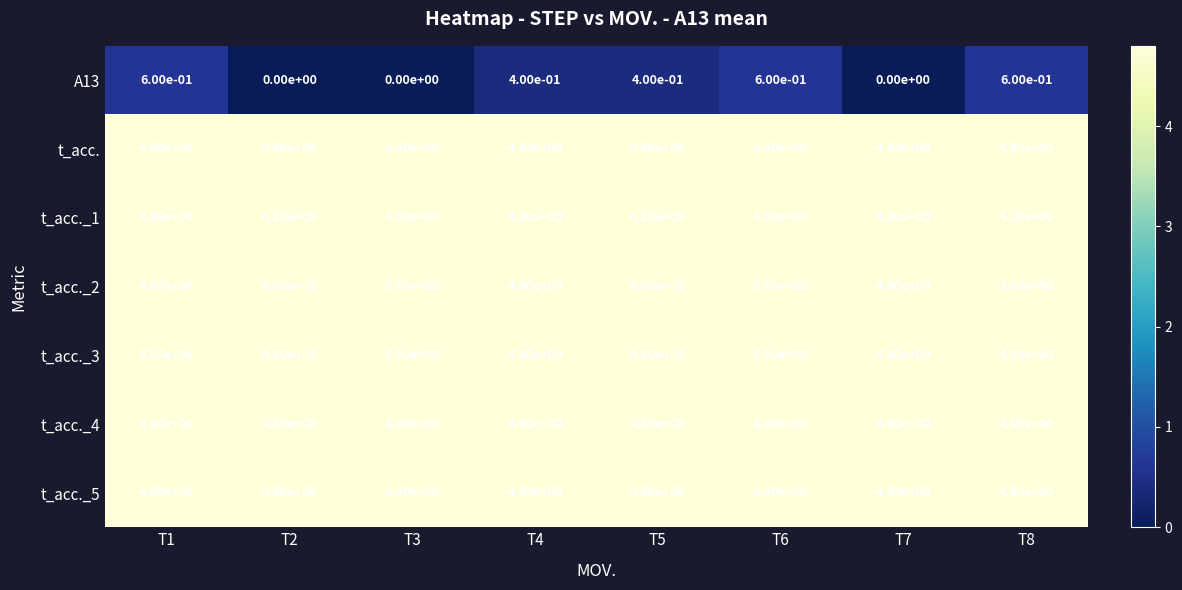

The value of t_acc._5 at T6 is 4.8. True or false?

True